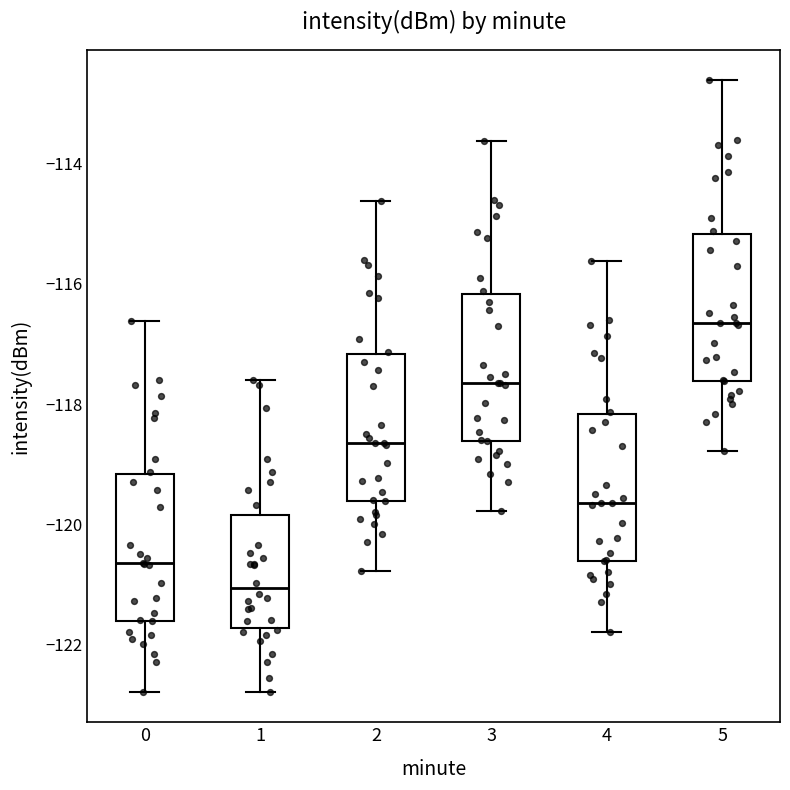

Which box's median line is the highest?

5